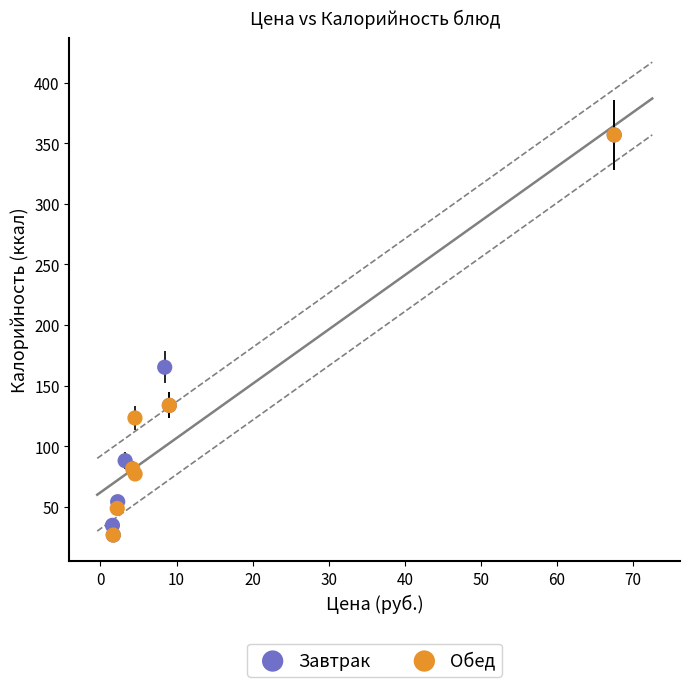

What are all the series names shown in the legend?

Завтрак, Обед